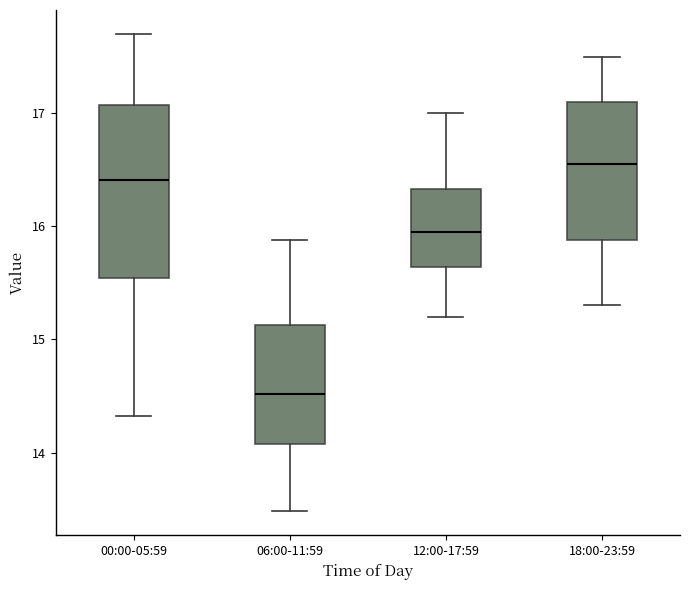

Which box's median line is the highest?

18:00-23:59